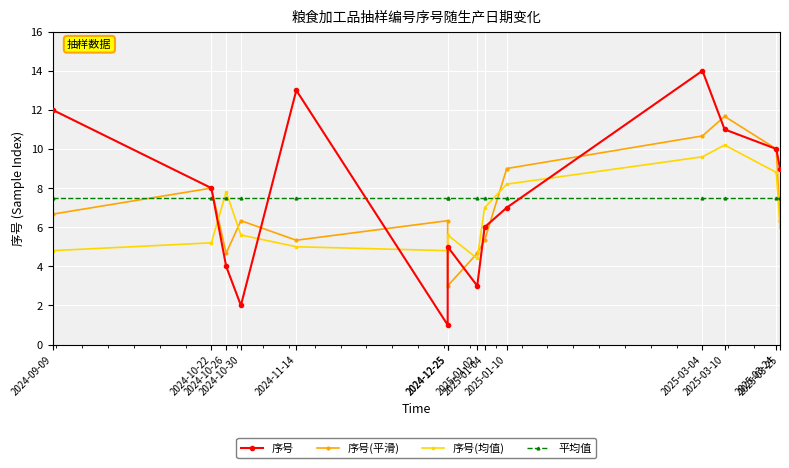

Which series has the widest spread of values?

序号